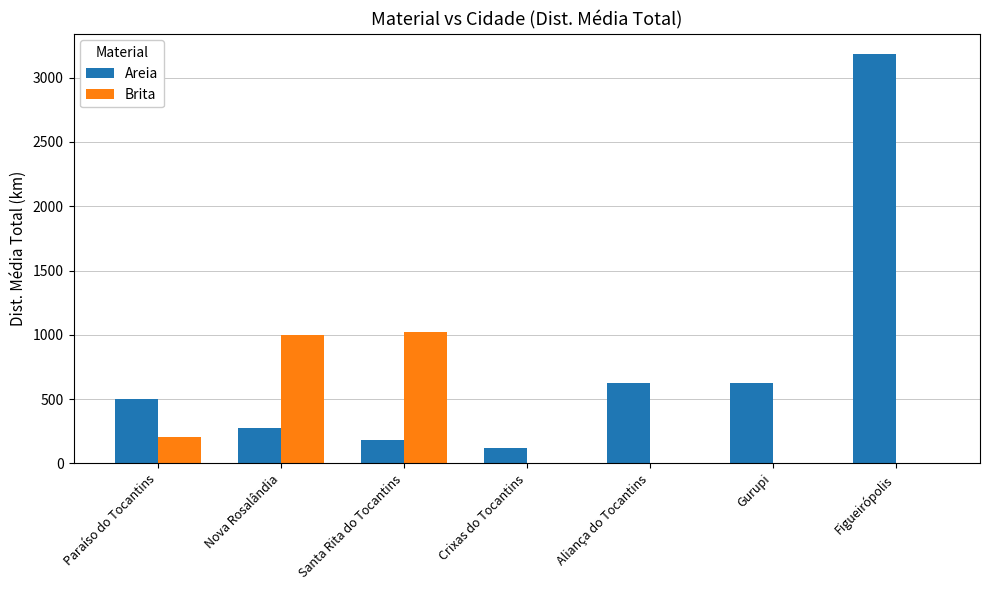

Which series has the largest total across all categories?

Areia